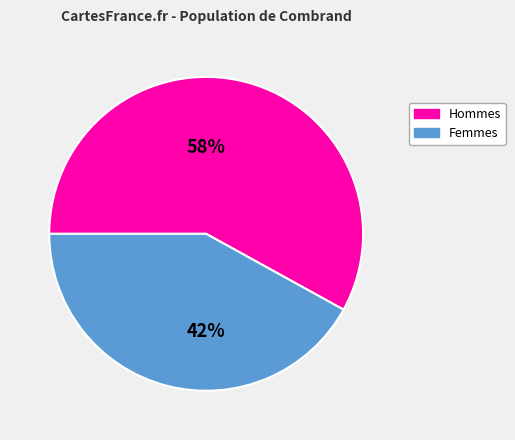

To the nearest percent, what is the difference between the largest and smallest slice percentages?

16%